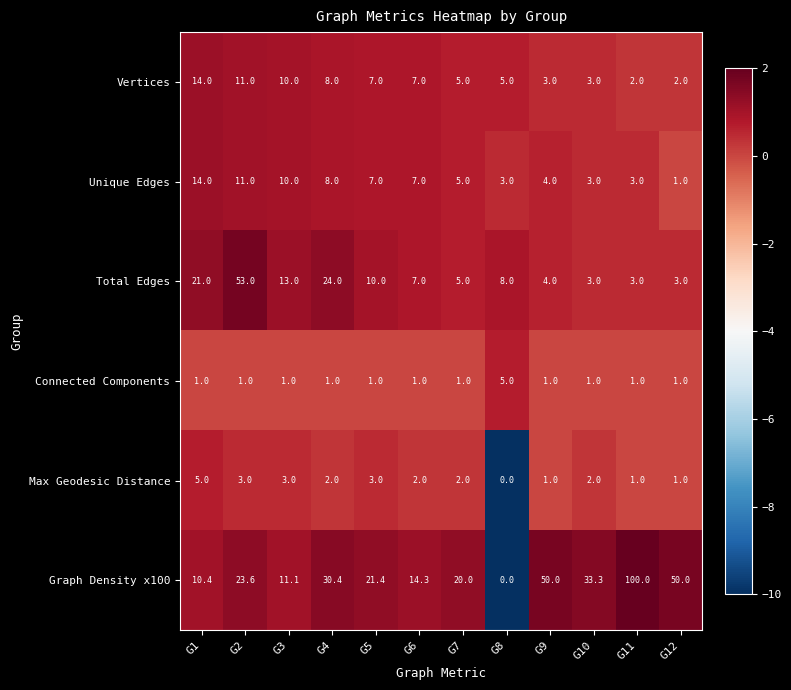

Between G2 and G12, which series saw the biggest shift?

Total Edges